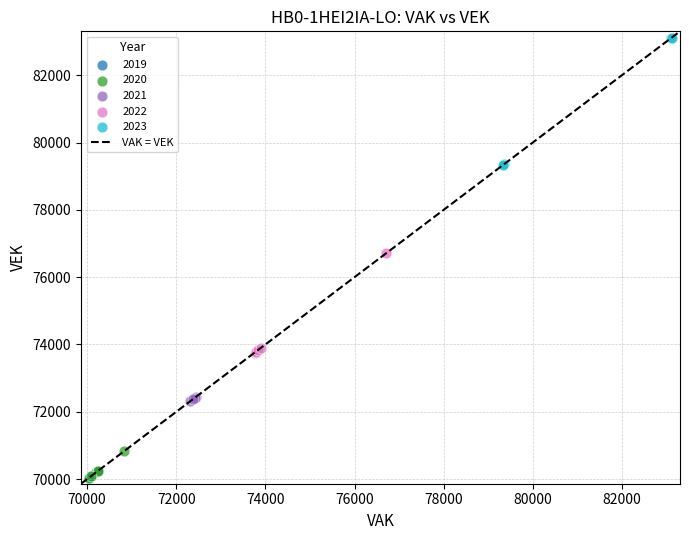

Which series contains the highest Y value?

2023